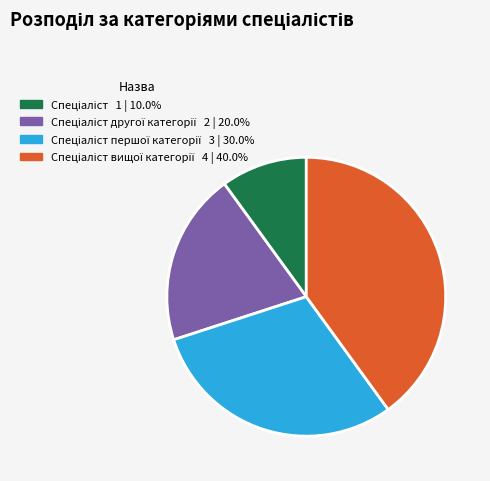

Is there any slice that represents more than half of the pie?

No